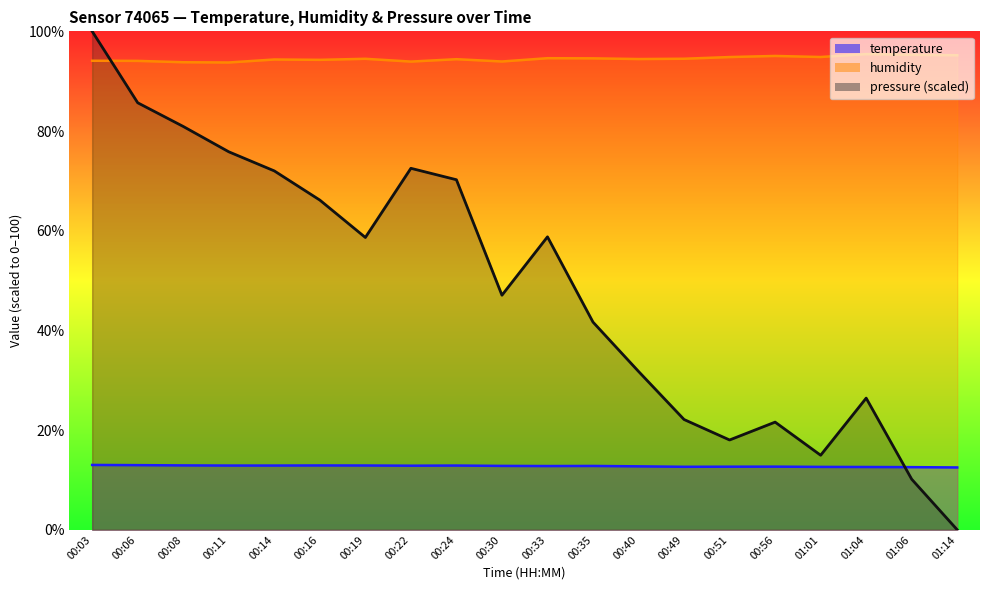

Does the chart display data point markers on the line(s)?

No